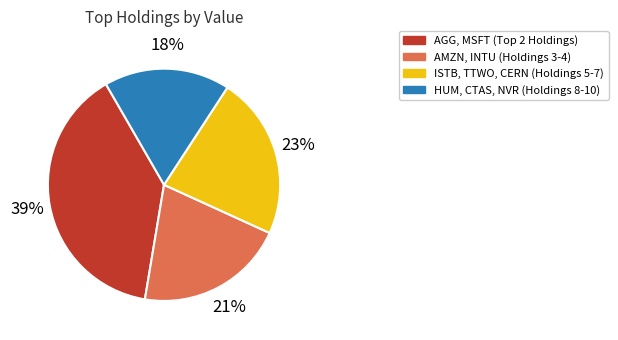

Is there a majority slice in this chart?

No